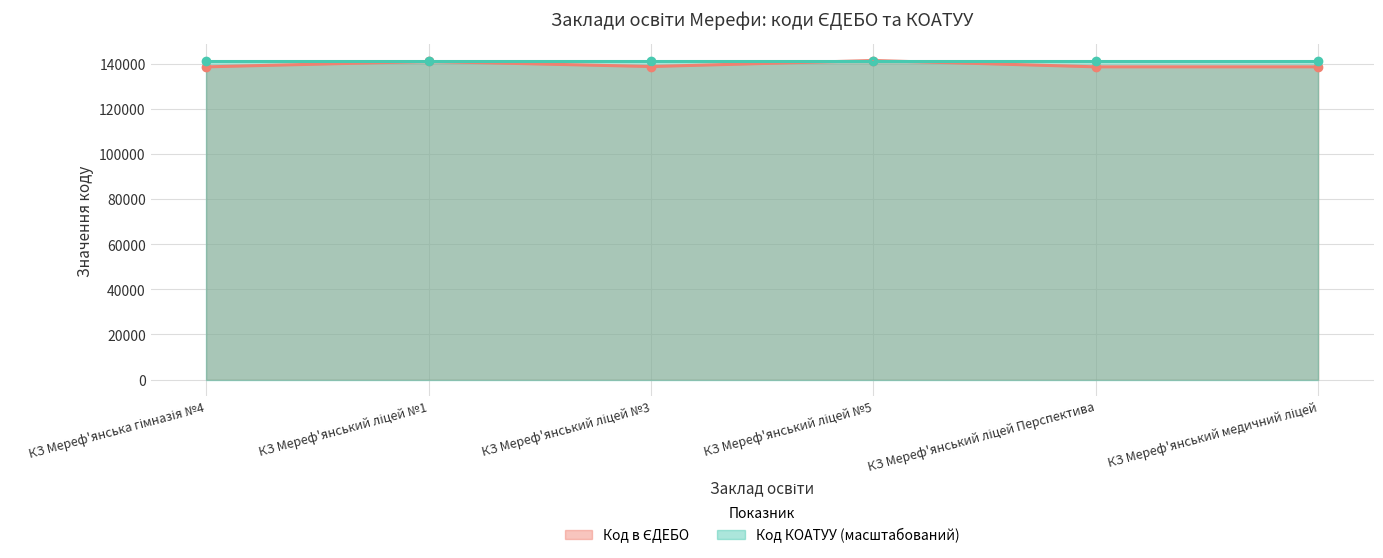

What is the label of the 3rd point from the left?

КЗ Мереф'янський ліцей №3